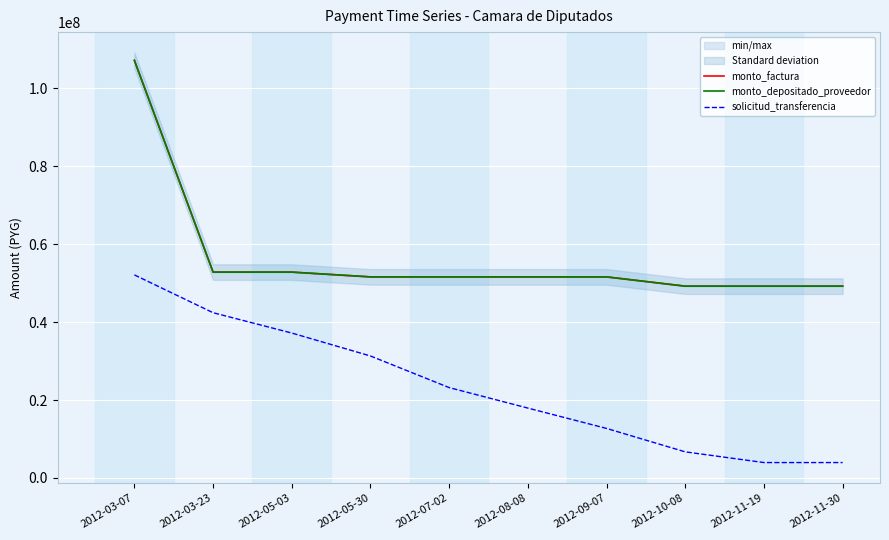

Which category has the lowest value in the monto_factura series?

2012-10-08